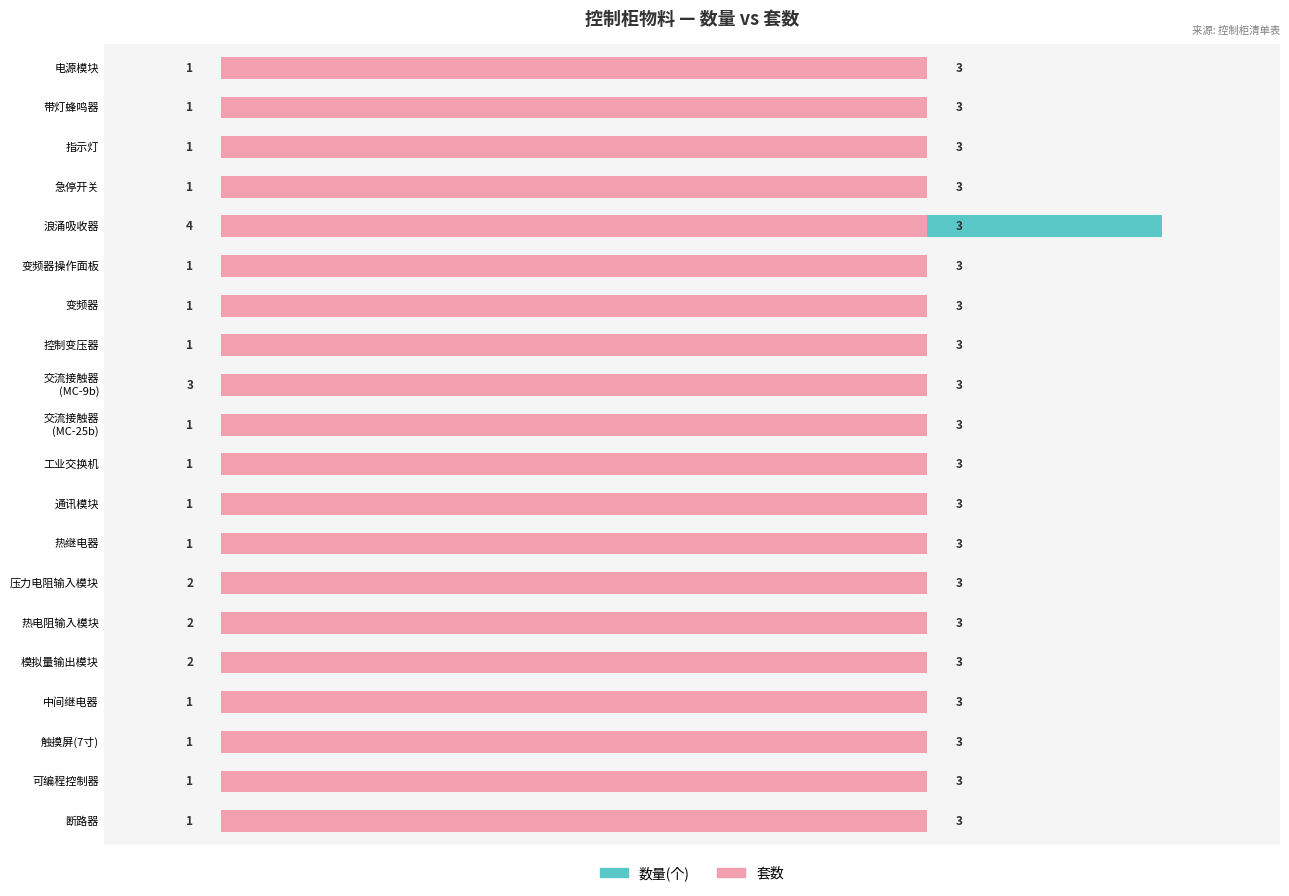

What are all the series names shown in the legend?

数量(个), 套数